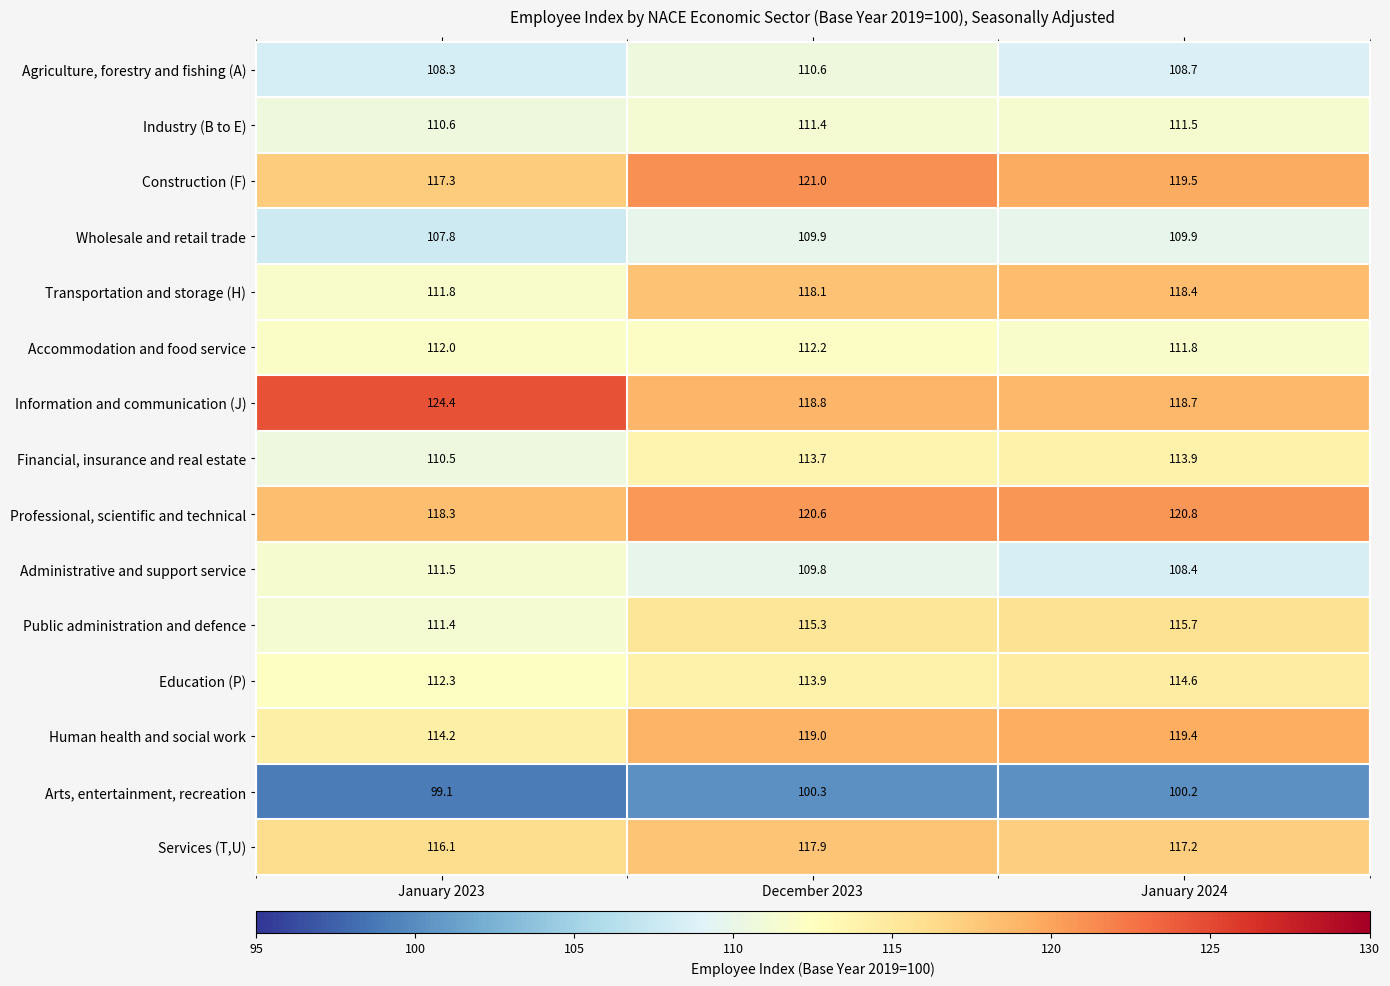

At which category does the chart reach its peak across all series?

January 2023